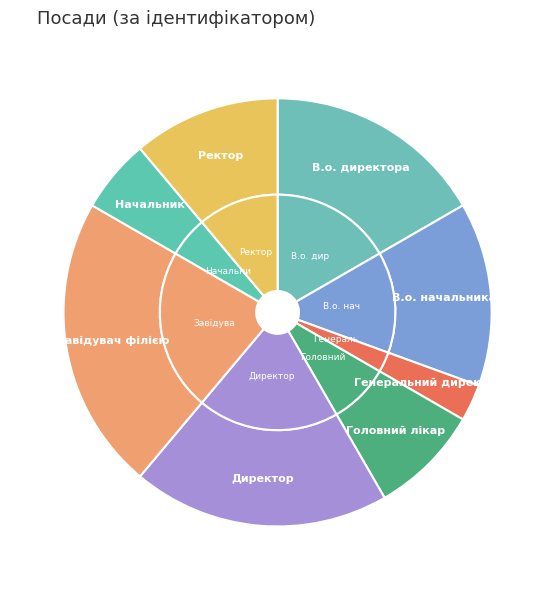

Which has a higher value, Головний лікар or Завідувач філією?

Завідувач філією